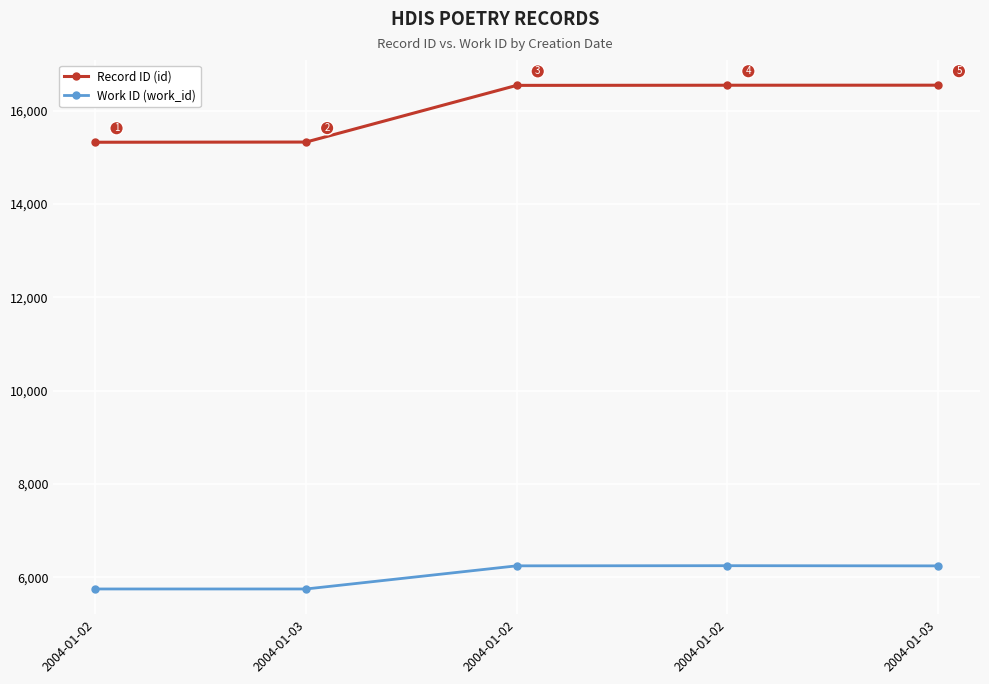

Which series has the widest spread of values?

Record ID (id)